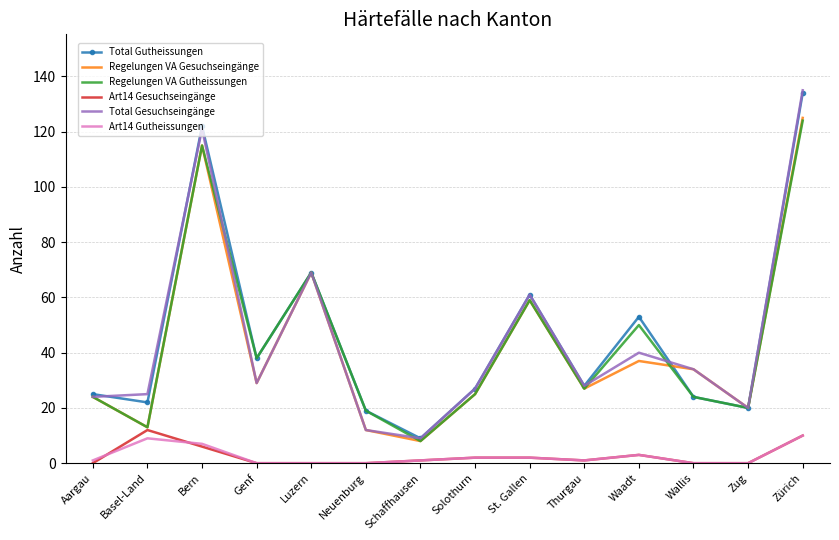

True or false: Regelungen VA Gutheissungen and Art14 Gutheissungen intersect in this chart.

False